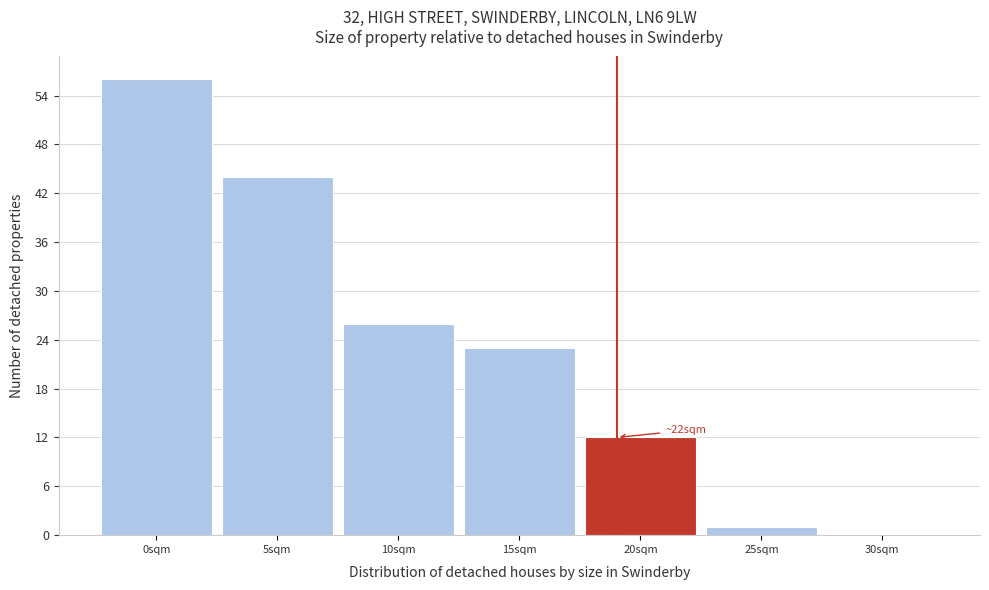

Reading right to left, transcribe all the data shown in this chart.

30sqm=0	25sqm=1	20sqm=12	15sqm=23	10sqm=26	5sqm=44	0sqm=56